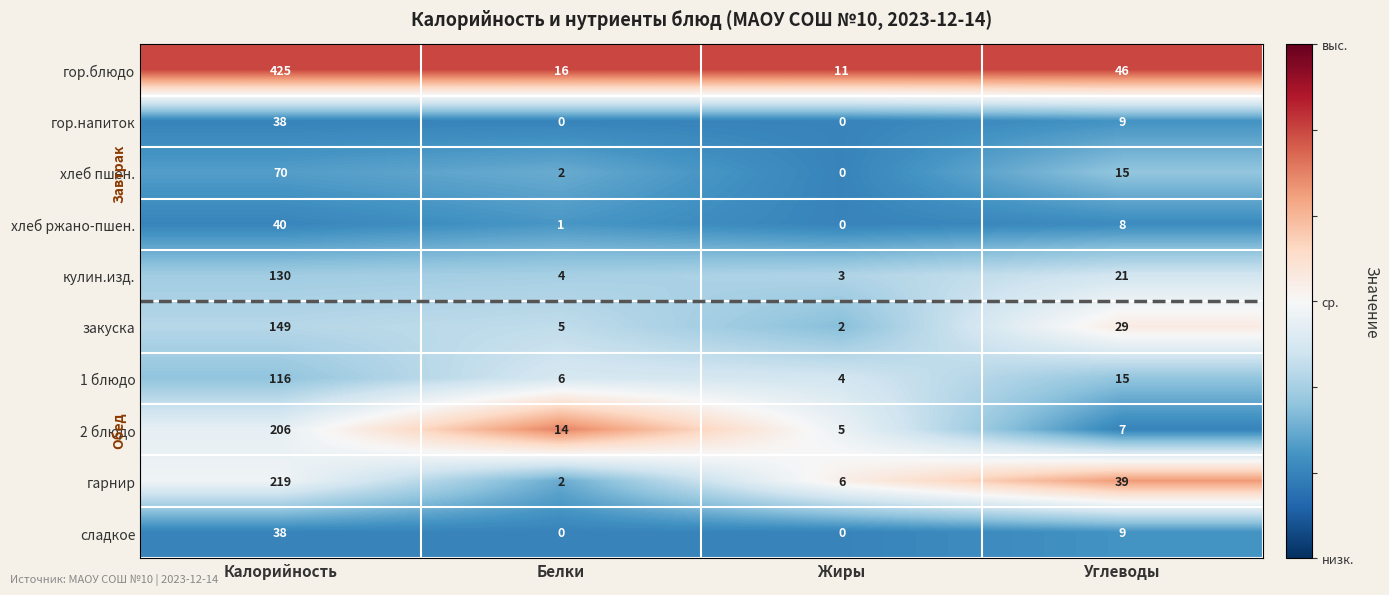

What is the difference between the maximum and second lowest values in the 2 блюдо series?

199